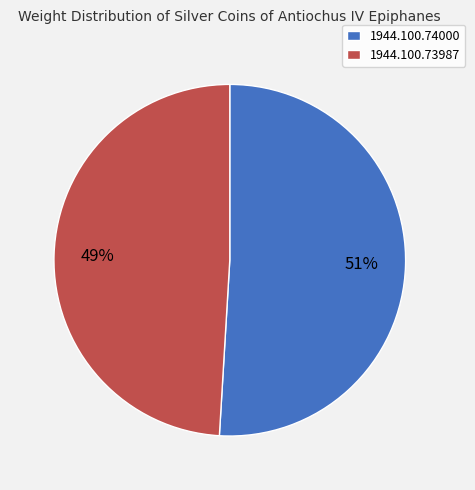

How many segments does this pie chart have?

2